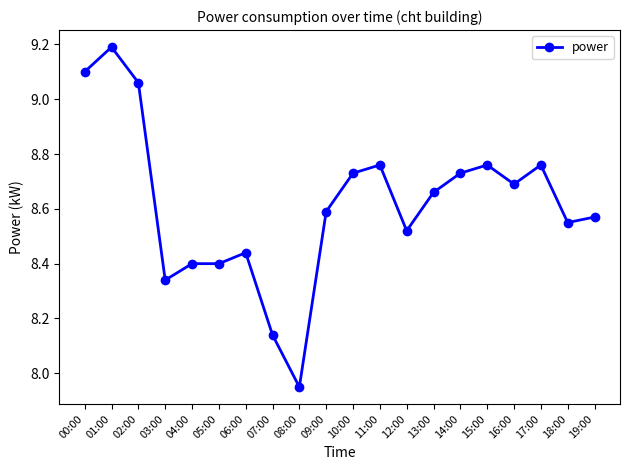

Where is the first local minimum?

03:00